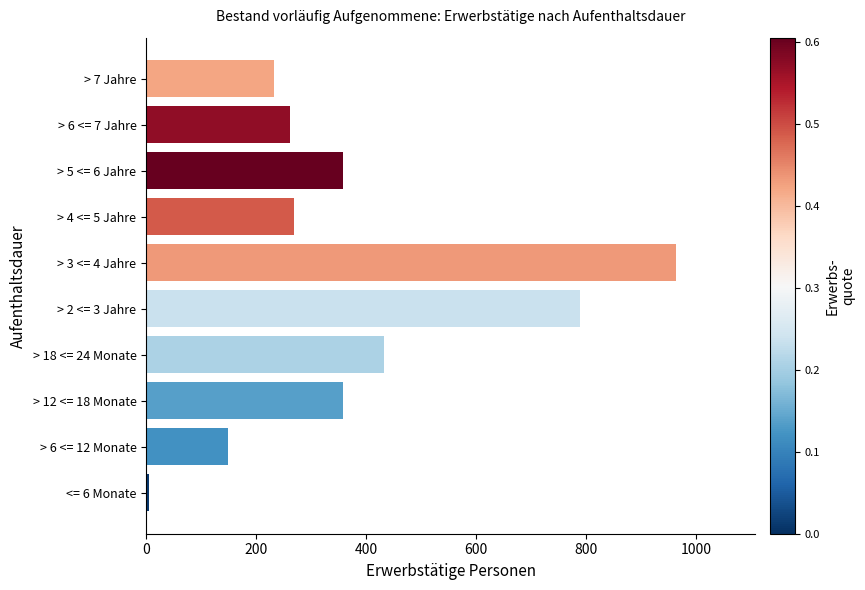

Is it true that the value at > 3 <= 4 Jahre is 963?

True